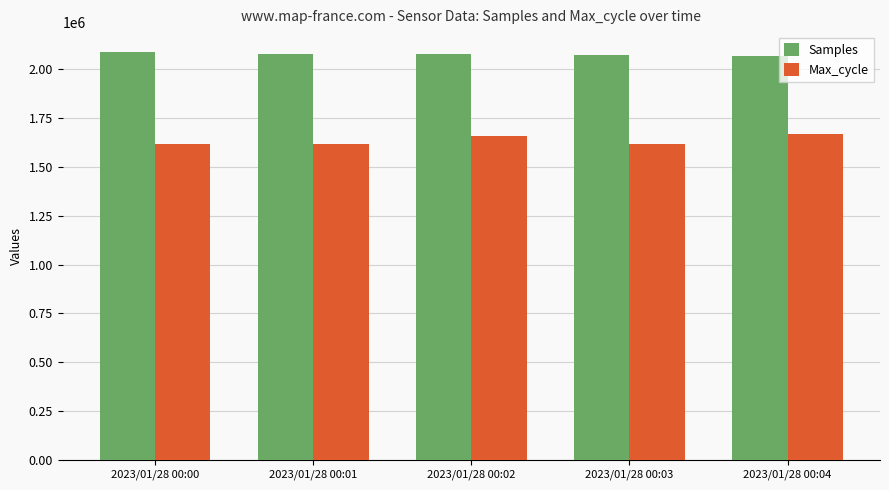

How many bars are there in each group?

2